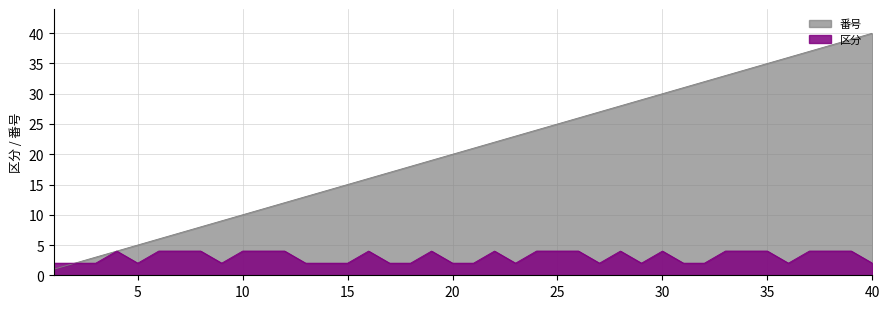

The 区分2 series shows 2 at 16. True or false?

False